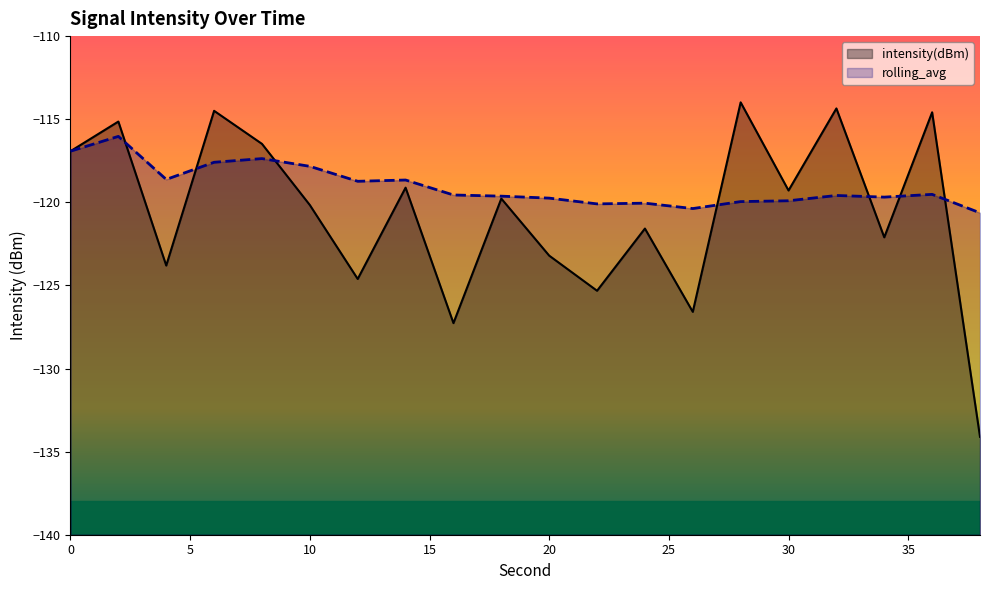

Rank the series by their maximum value, from lowest to highest.

rolling_avg, intensity(dBm)